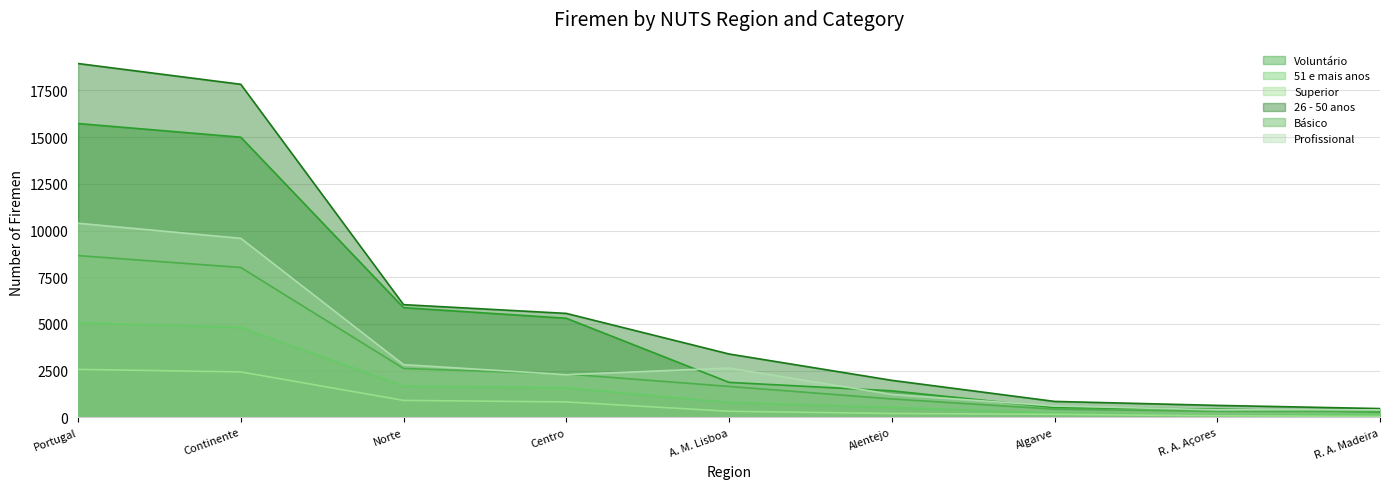

What are all the series names shown in the legend?

Voluntário, 51 e mais anos, Superior, 26 - 50 anos, Básico, Profissional